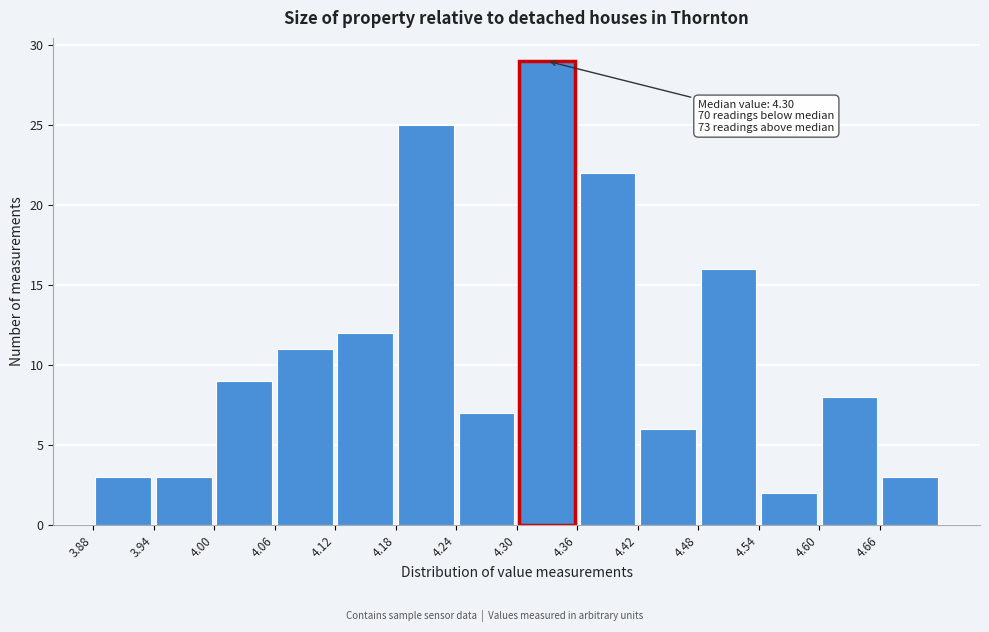

Over which range of the x-axis is the bar tallest?

4.30 to 4.36